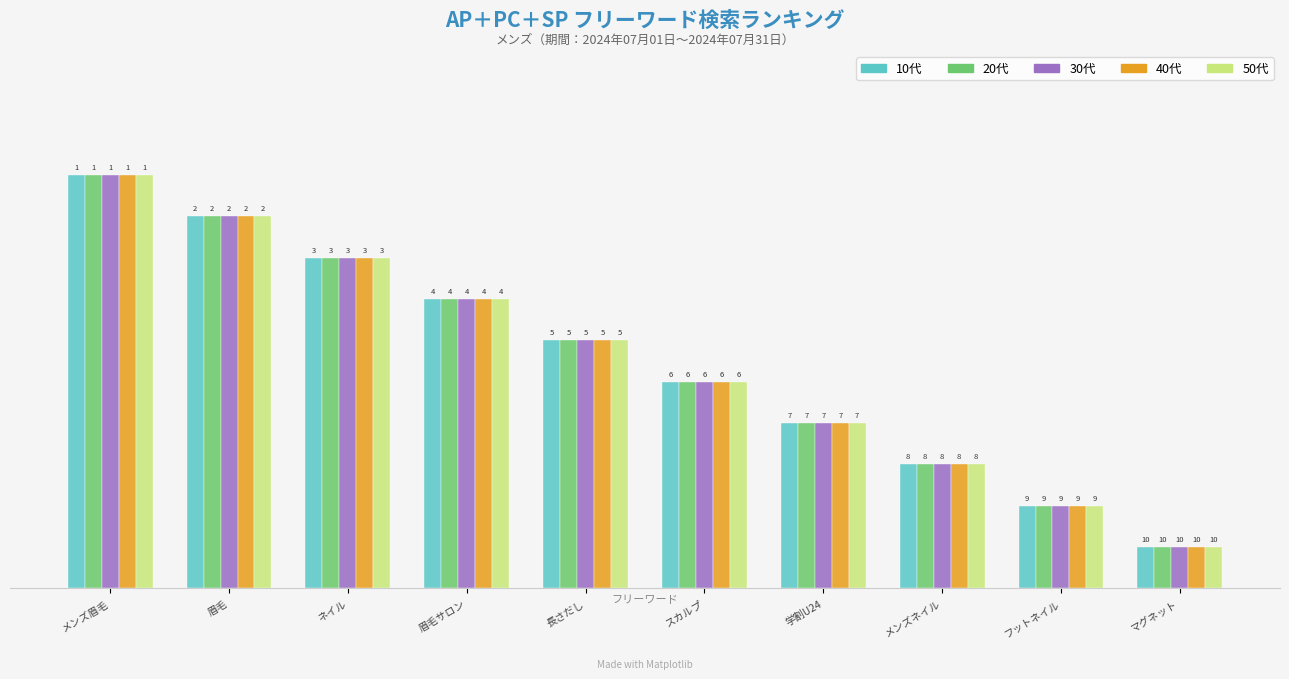

Does the chart contain stacked bars?

No